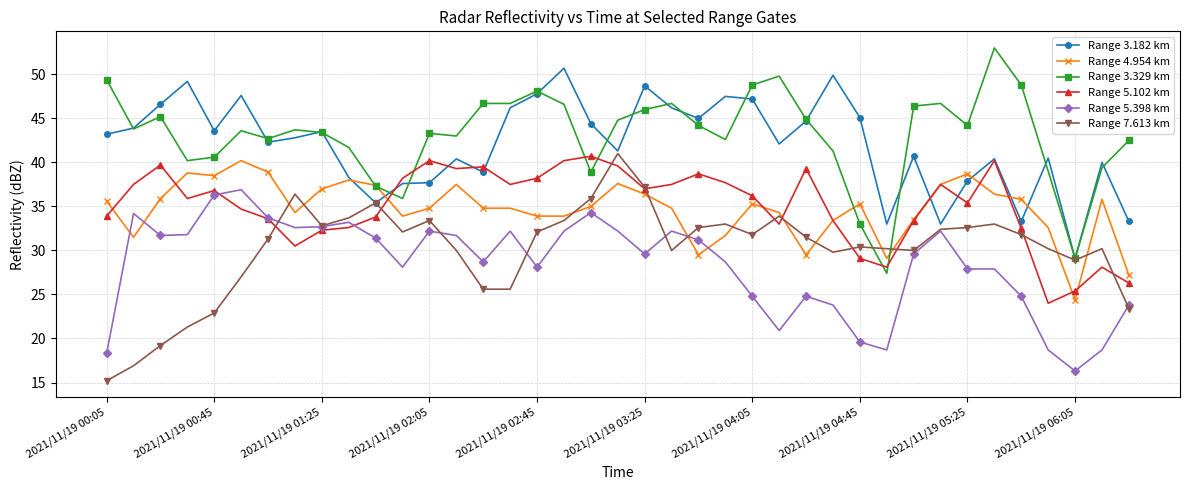

True or false: Range 3.329 km and Range 5.398 km cross at least once.

False